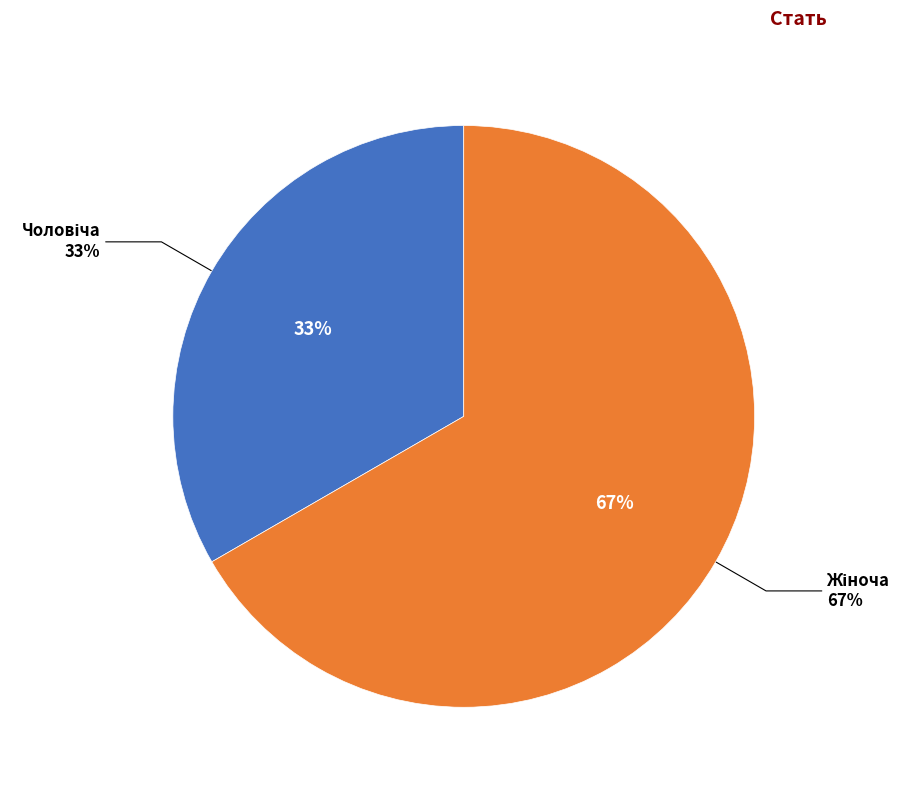

Which slice is the smallest?

Чоловіча